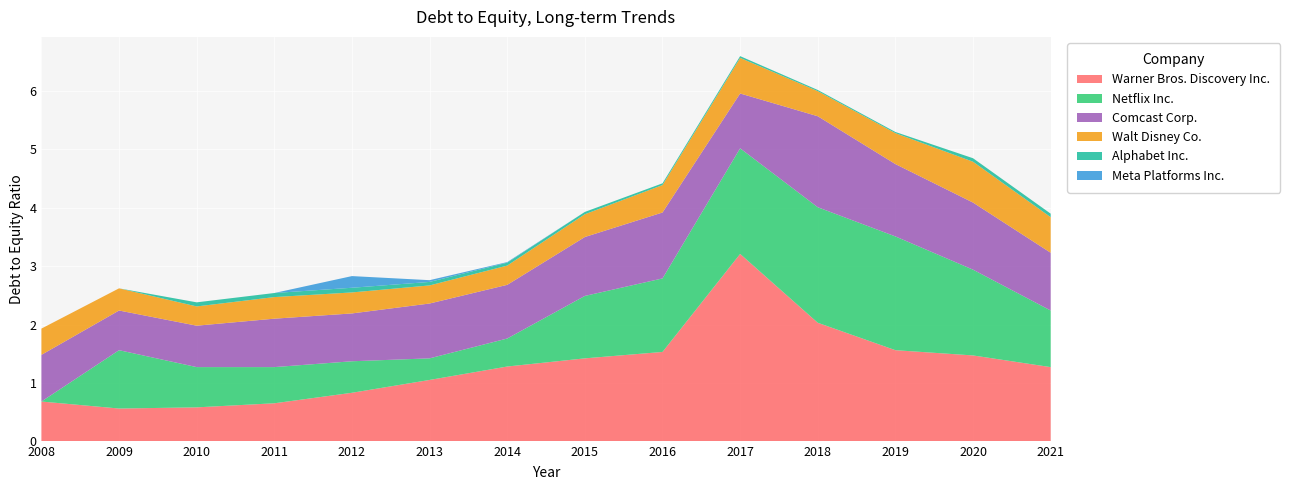

Reading left to right, what are all the values shown in this chart?

Warner Bros. Discovery Inc.: 0.7	0.6	0.6	0.7	0.8	1.1	1.3	1.4	1.5	3.2	2.0	1.6	1.5	1.3
Netflix Inc.: 0.0	1.0	0.7	0.6	0.5	0.4	0.5	1.1	1.3	1.8	2.0	1.9	1.5	1.0
Comcast Corp.: 0.8	0.7	0.7	0.8	0.8	0.9	0.9	1.0	1.1	0.9	1.6	1.2	1.1	1.0
Walt Disney Co.: 0.5	0.4	0.3	0.4	0.4	0.3	0.3	0.4	0.5	0.6	0.4	0.5	0.7	0.6
Alphabet Inc.: 0.0	0.0	0.1	0.1	0.1	0.1	0.1	0.0	0.0	0.0	0.0	0.0	0.1	0.1
Meta Platforms Inc.: 0.0	0.0	0.0	0.0	0.2	0.0	0.0	0.0	0.0	0.0	0.0	0.0	0.0	0.0